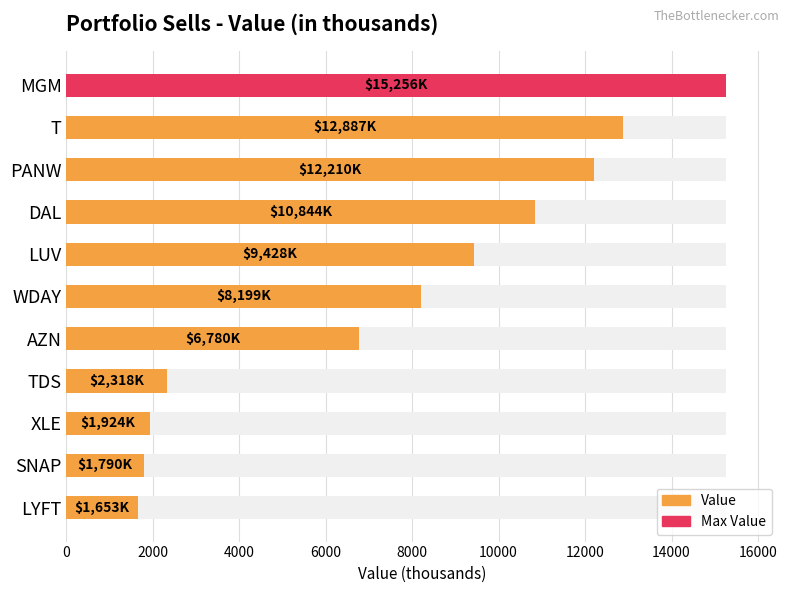

Is it true that the value at LYFT is 1653?

True